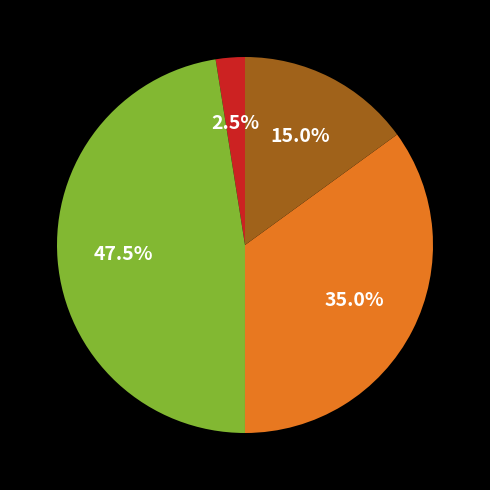

Does any single category account for the majority?

No